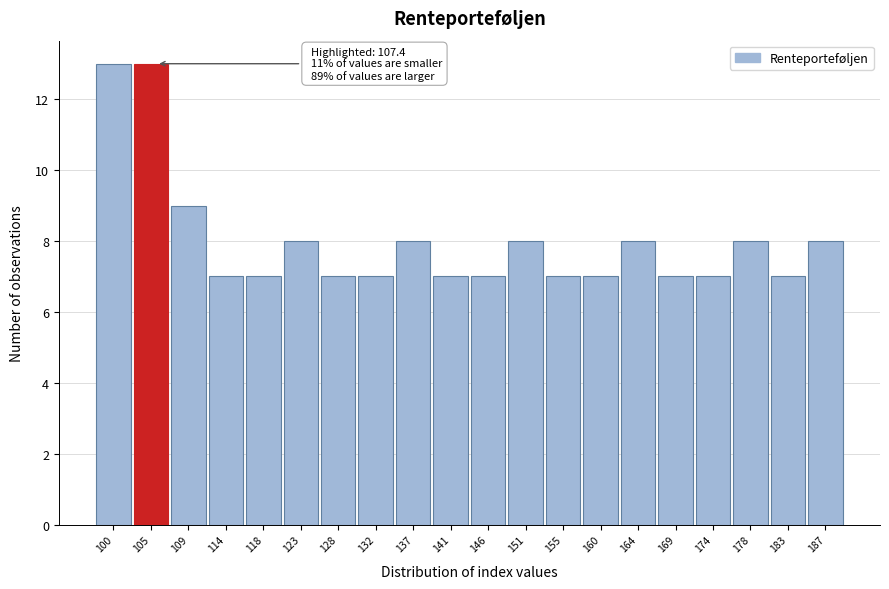

Reading left to right, what are all the values shown in this chart?

13	13	9	7	7	8	7	7	8	7	7	8	7	7	8	7	7	8	7	8